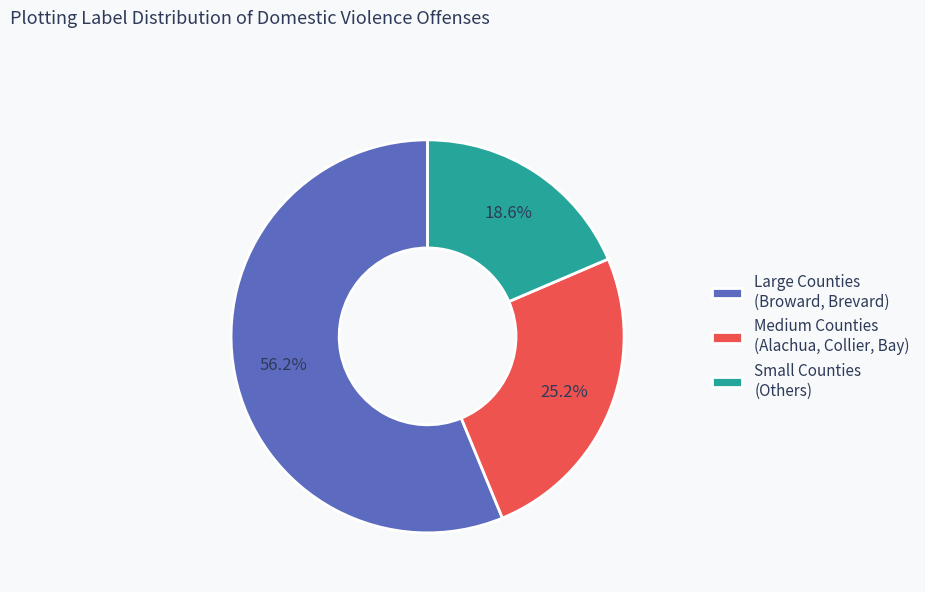

How much of the chart is everything except Large Counties (Broward, Brevard)?

43.8%